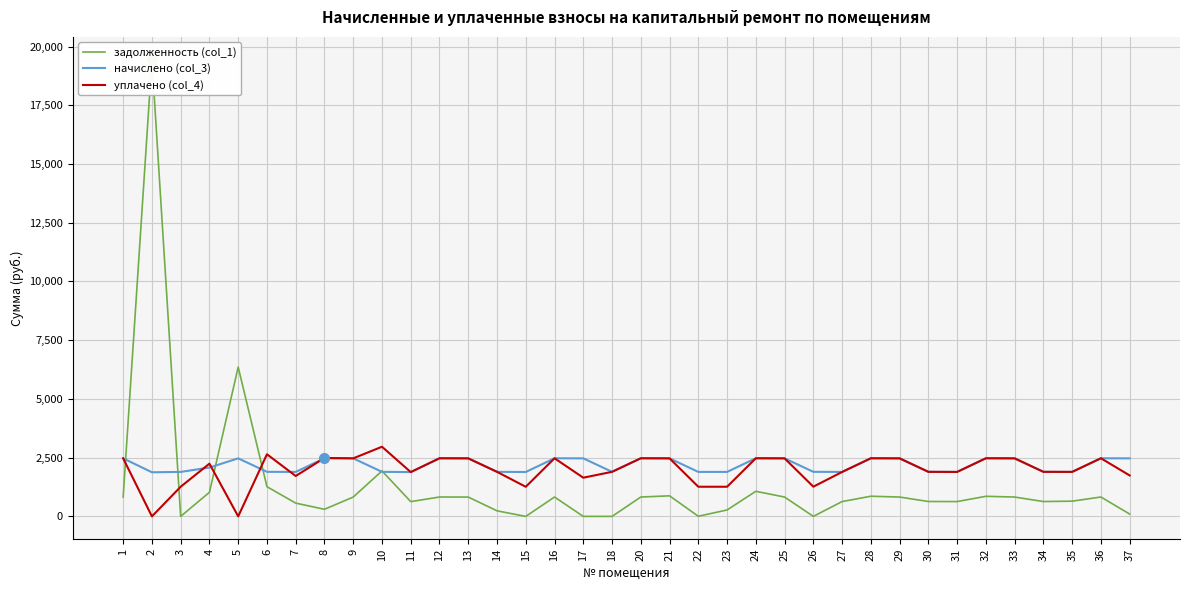

What is the spread (max minus min) of values at 12?

1649.4